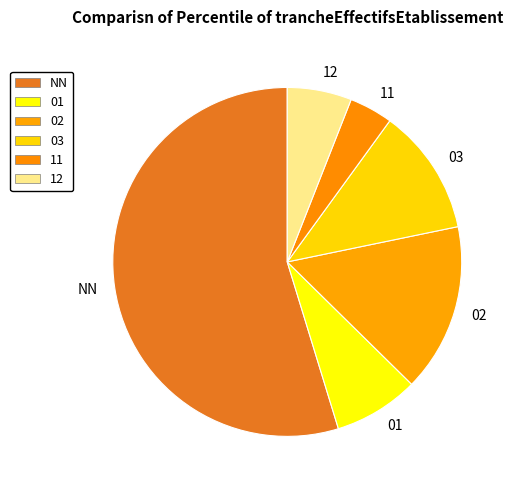

The 03 slice represents 18% of the pie. True or false?

False